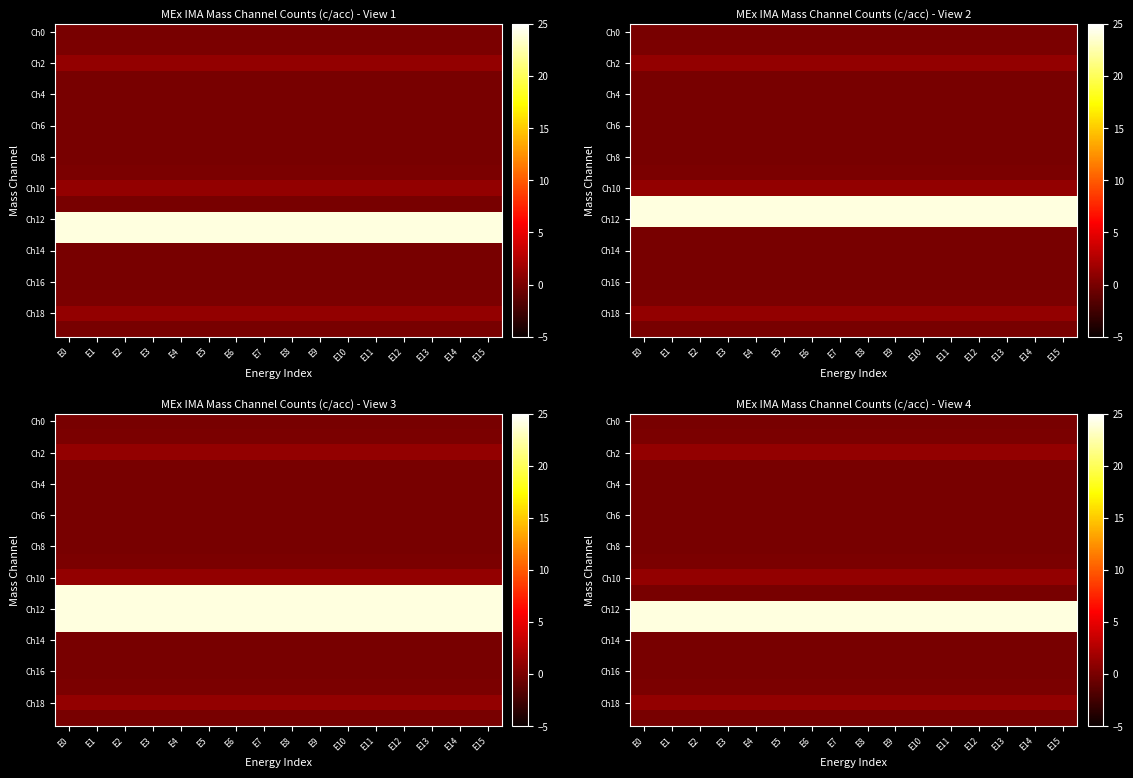

At which category is the sum across all series the highest?

E0